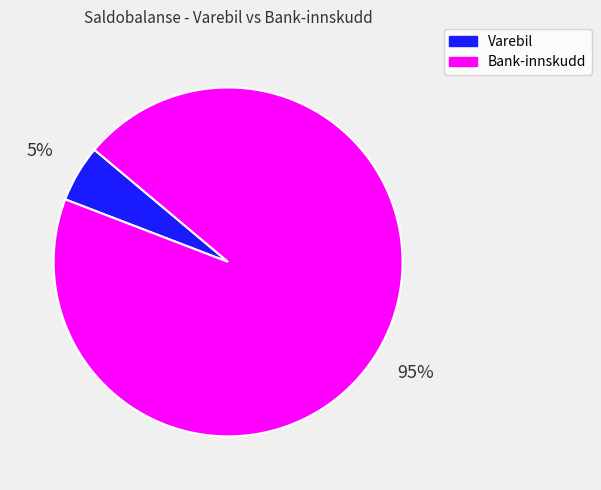

To the nearest percent, what percentage of the pie is Bank-innskudd?

95%